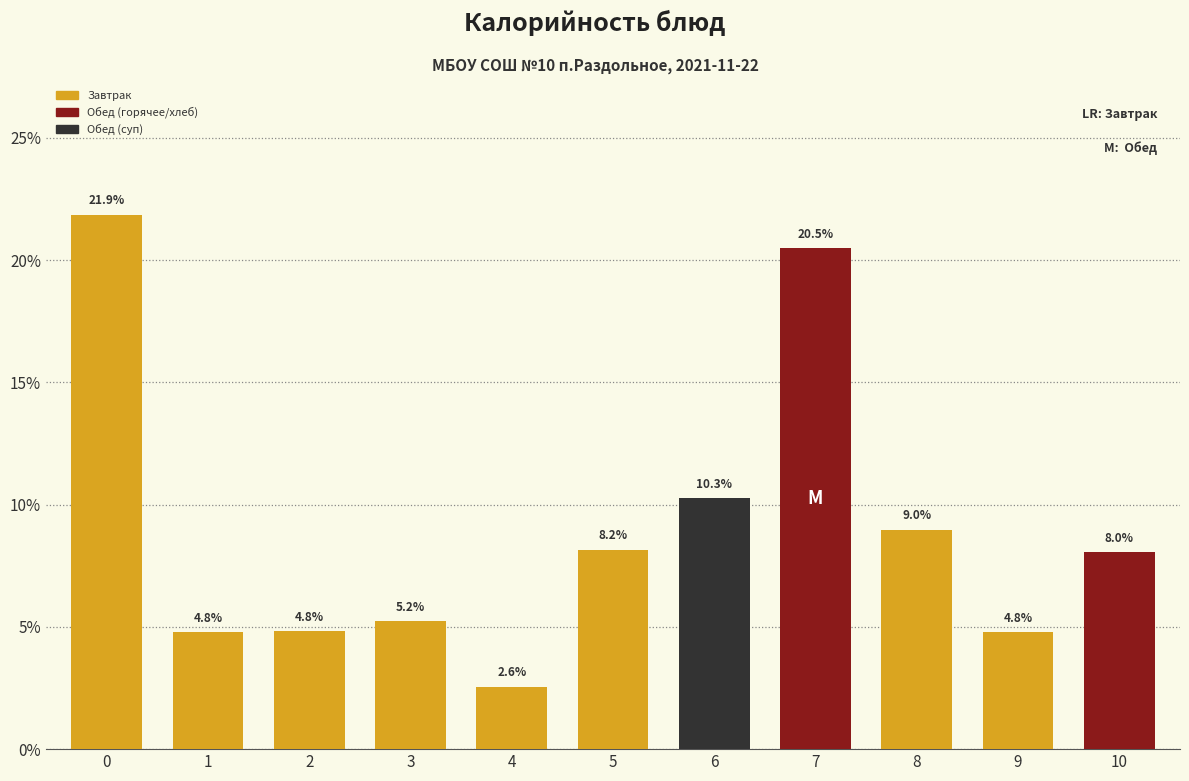

Reading right to left, list all the values displayed in this chart.

10=8.0	9=4.8	8=9.0	7=20.5	6=10.3	5=8.2	4=2.6	3=5.2	2=4.8	1=4.8	0=21.9